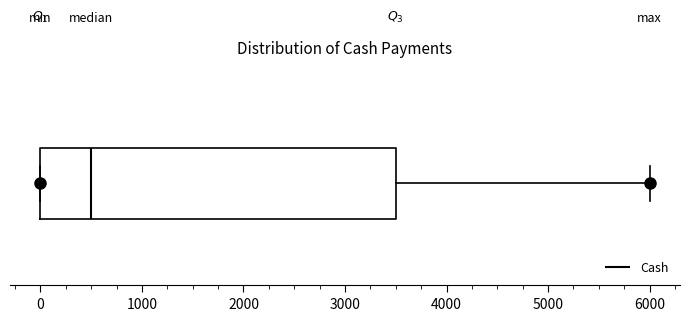

Read this box plot against the x-axis: the position of the median line, the range covered by the box, and the ends of both whiskers. The values are not printed on the chart, so give them approximately, as read against the axis.

median 500, box 0 to 3500, whiskers 0 to 6000